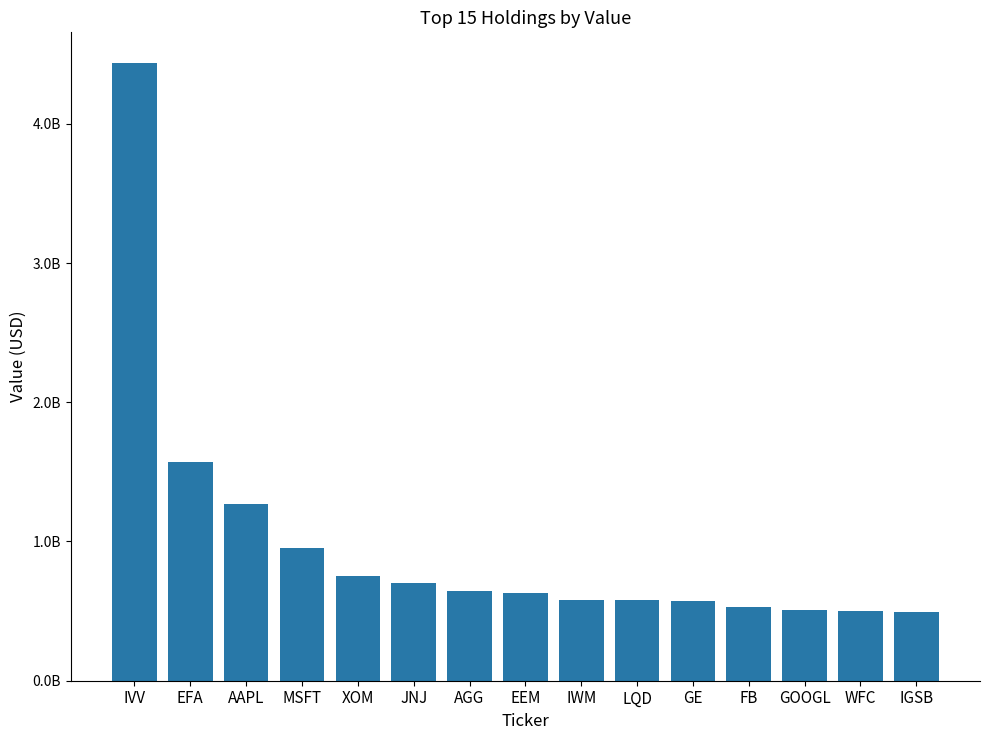

What is the label of the 4th bar from the left?

MSFT